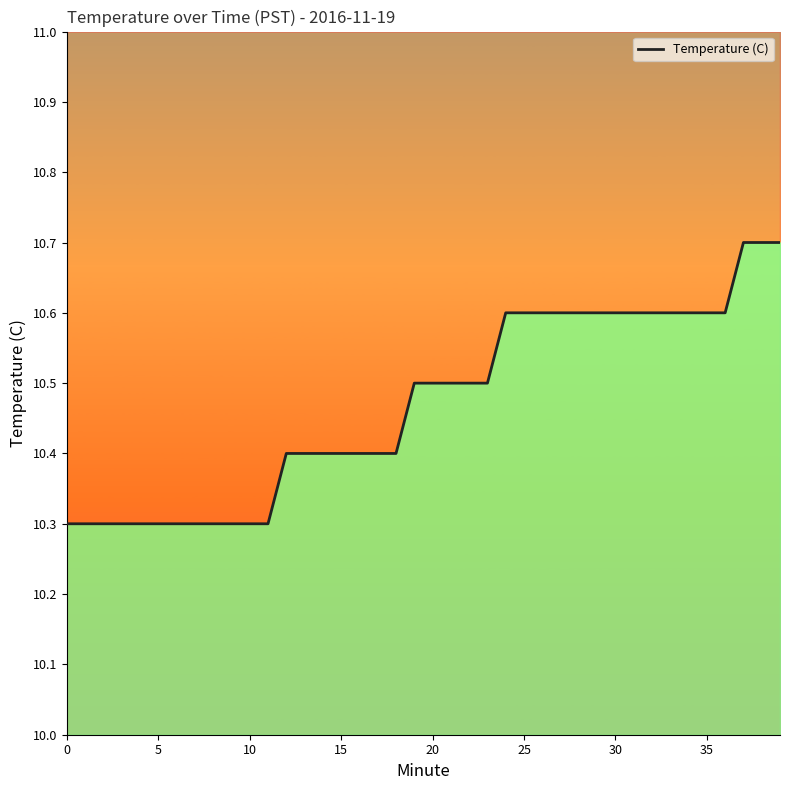

List the labels in order of value, largest first.

37, 38, 39, 24, 25, 26, 27, 28, 29, 30, 31, 32, 33, 34, 35, 36, 19, 20, 21, 22, 23, 12, 13, 14, 15, 16, 17, 18, 0, 1, 2, 3, 4, 5, 6, 7, 8, 9, 10, 11